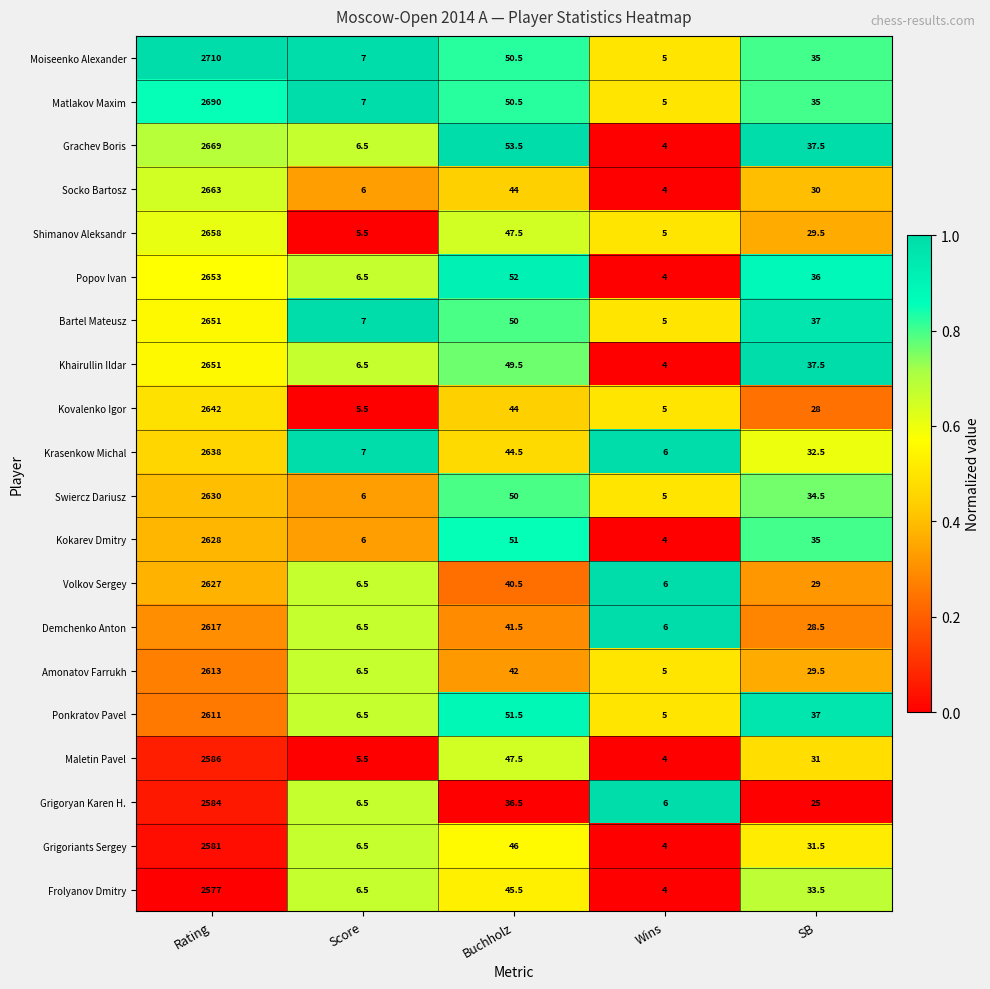

Which series has the widest spread of values?

Moiseenko Alexander